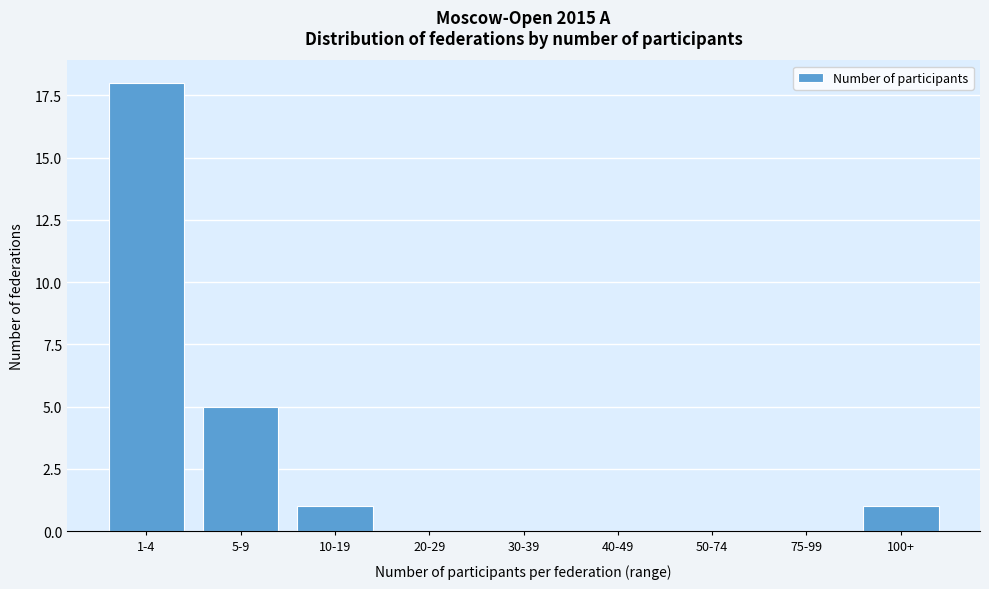

Reading left to right, transcribe all the data shown in this chart.

1-4=18	5-9=5	10-19=1	20-29=0	30-39=0	40-49=0	50-74=0	75-99=0	100+=1